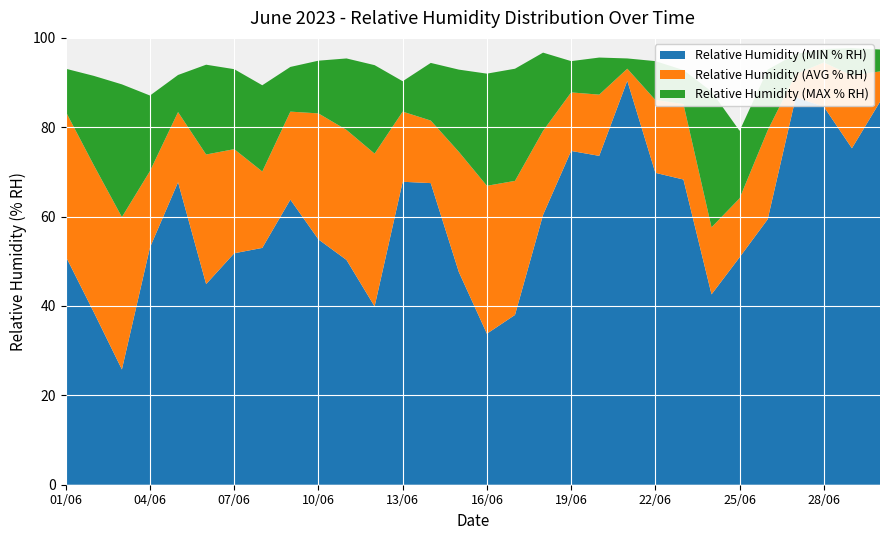

Reading right to left, list all the values displayed in this chart.

Relative Humidity (MIN % RH): 85.7	75.3	84.6	86.7	59.4	50.9	42.6	68.3	69.8	90.4	73.6	74.7	60.4	38.0	33.8	47.6	67.5	67.8	39.9	50.3	54.9	63.8	53.0	51.8	44.9	67.7	53.1	25.8	38.6	51.1
Relative Humidity (AVG % RH): 92.5	91.6	94.5	91.9	79.3	64.1	57.6	85.2	86.1	93.1	87.3	87.8	79.2	68.0	66.9	74.5	81.5	83.5	74.1	79.4	83.1	83.5	70.1	75.1	73.9	83.4	70.2	59.9	71.5	83.5
Relative Humidity (MAX % RH): 97.4	97.7	97.5	96.4	92.9	79.2	88.0	92.8	94.8	95.4	95.6	94.8	96.7	93.1	92.0	92.9	94.4	90.3	93.9	95.4	94.9	93.5	89.4	93.0	94.0	91.7	87.1	89.6	91.5	93.1